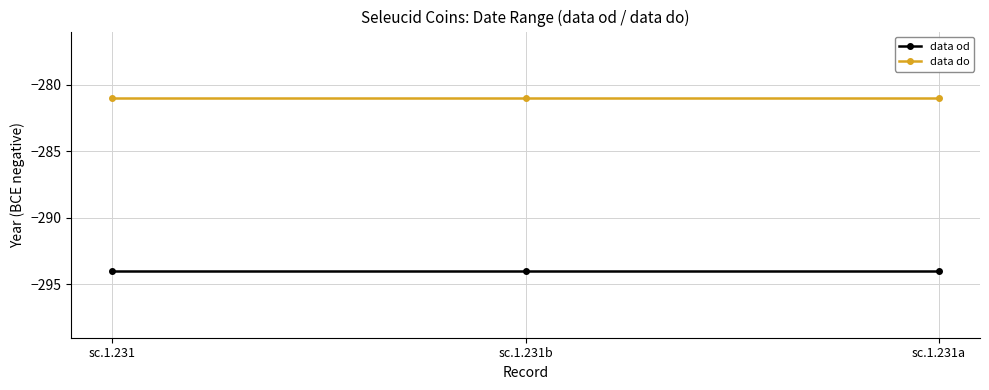

True or false: data do has a value of -152 at sc.1.231b.

False